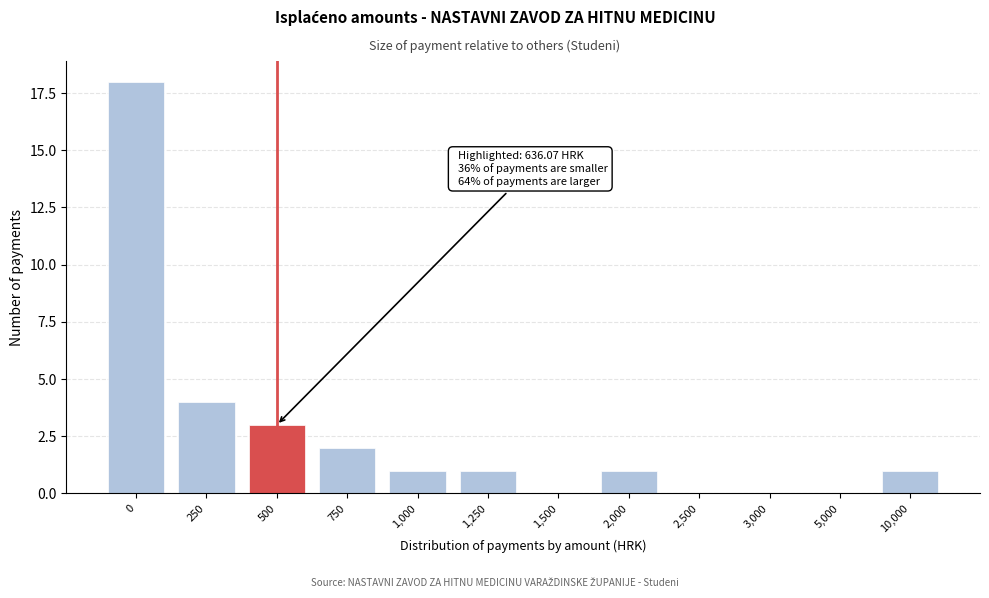

Reading right to left, list all the values displayed in this chart.

10,000=1	5,000=0	3,000=0	2,500=0	2,000=1	1,500=0	1,250=1	1,000=1	750=2	500=3	250=4	0=18